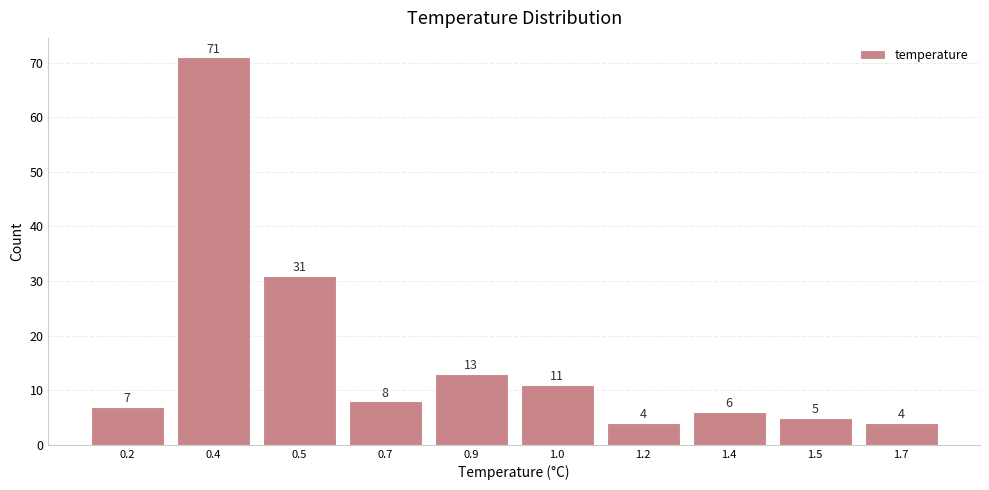

Reading right to left, extract all data points from this chart.

1.7=4	1.5=5	1.4=6	1.2=4	1.0=11	0.9=13	0.7=8	0.5=31	0.4=71	0.2=7